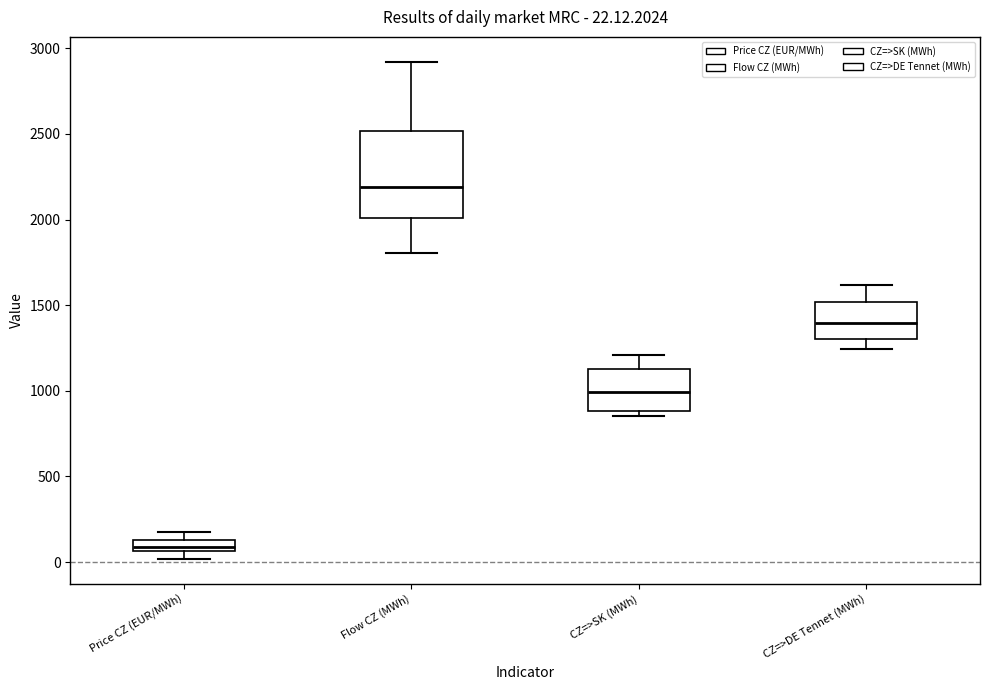

Comparing the boxes themselves (not the whiskers), which one is the tallest?

Flow CZ (MWh)